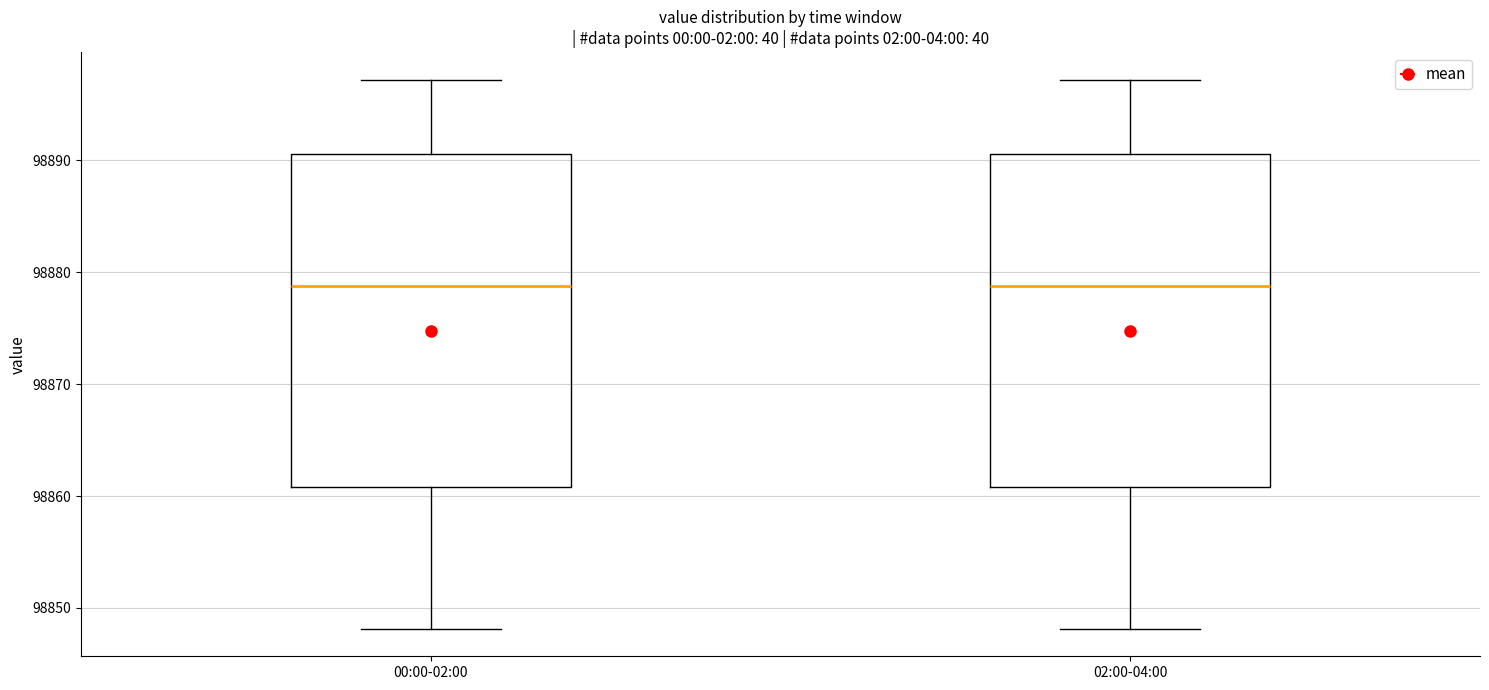

Where does the lower whisker of the box for 00:00-02:00 end on the y-axis? The values are not printed on the chart, so give them approximately, as read against the axis.

98848